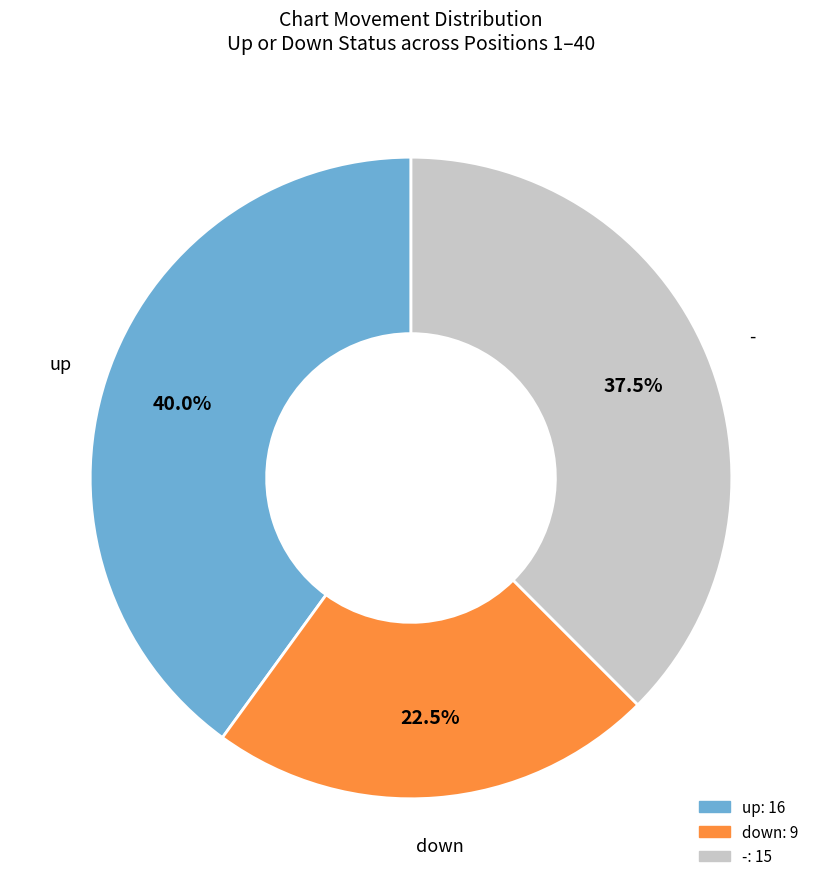

True or false: down accounts for 36% of the total.

False